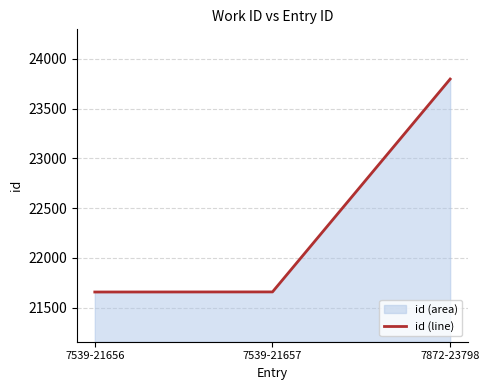

What is the difference between the maximum and minimum values?

2142